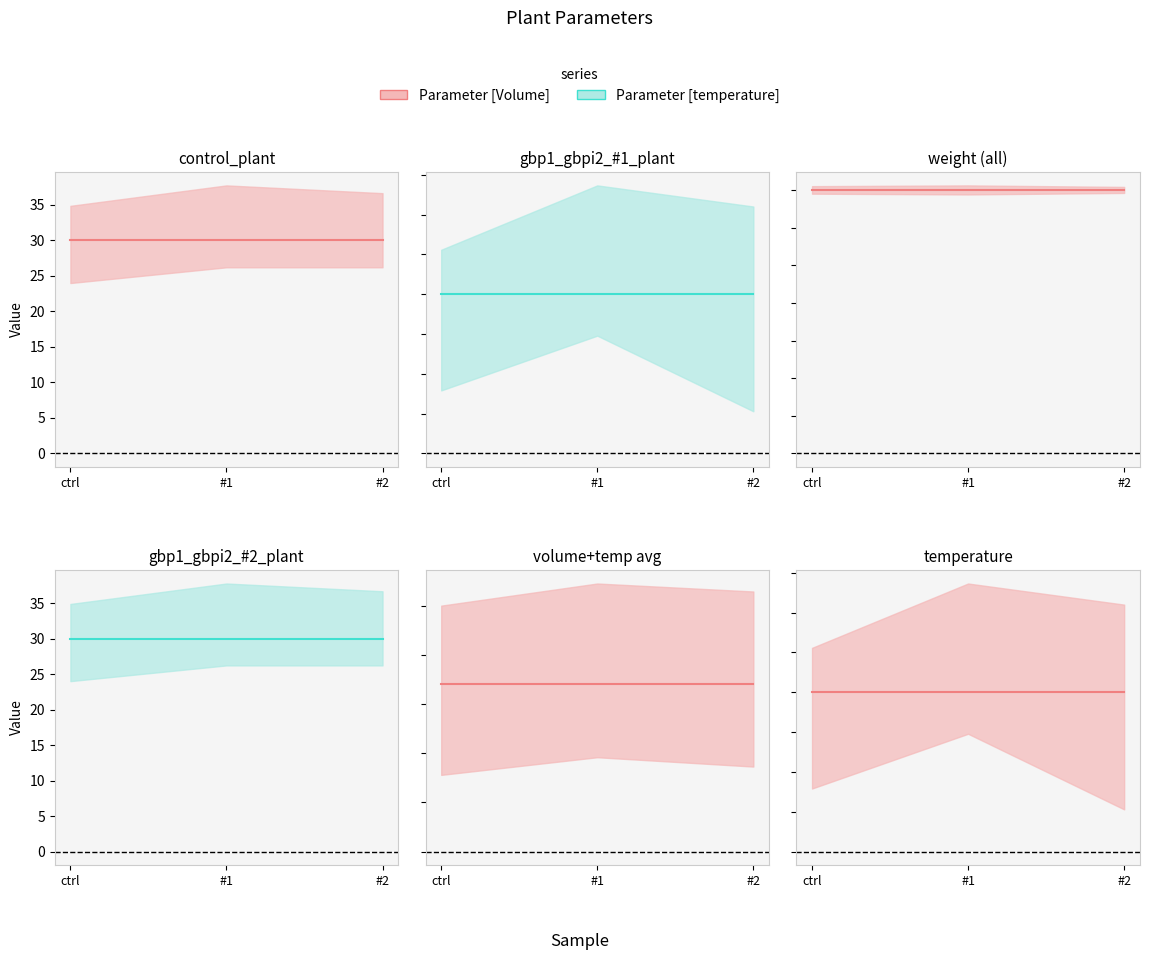

What is the average value of the Parameter [temperature] series?

30